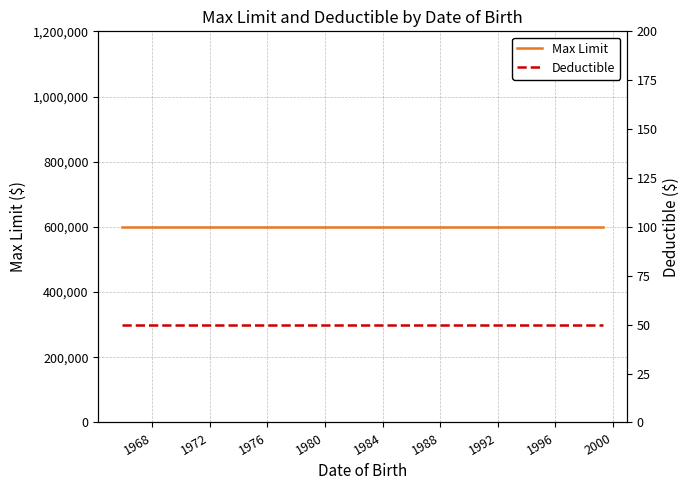

What is the sum of all Max Limit values?

3000000